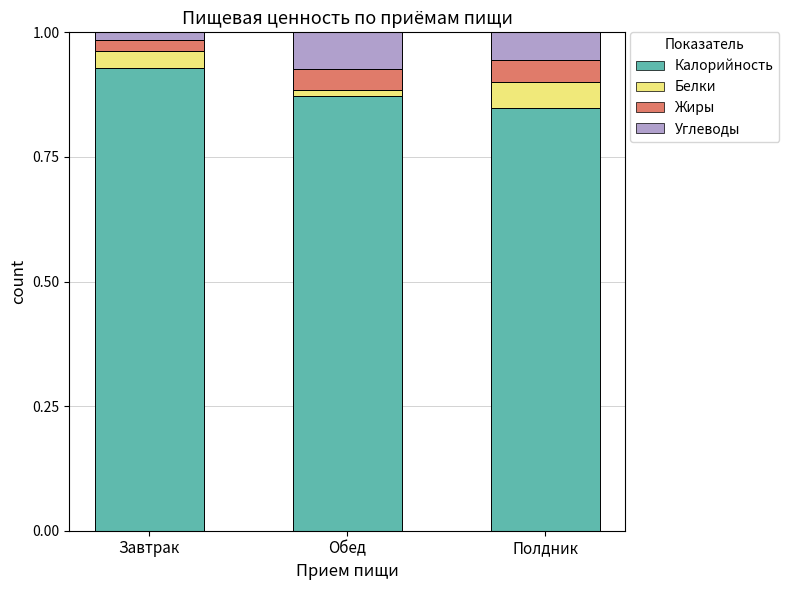

The Калорийность series shows 0.6 at Завтрак. True or false?

False